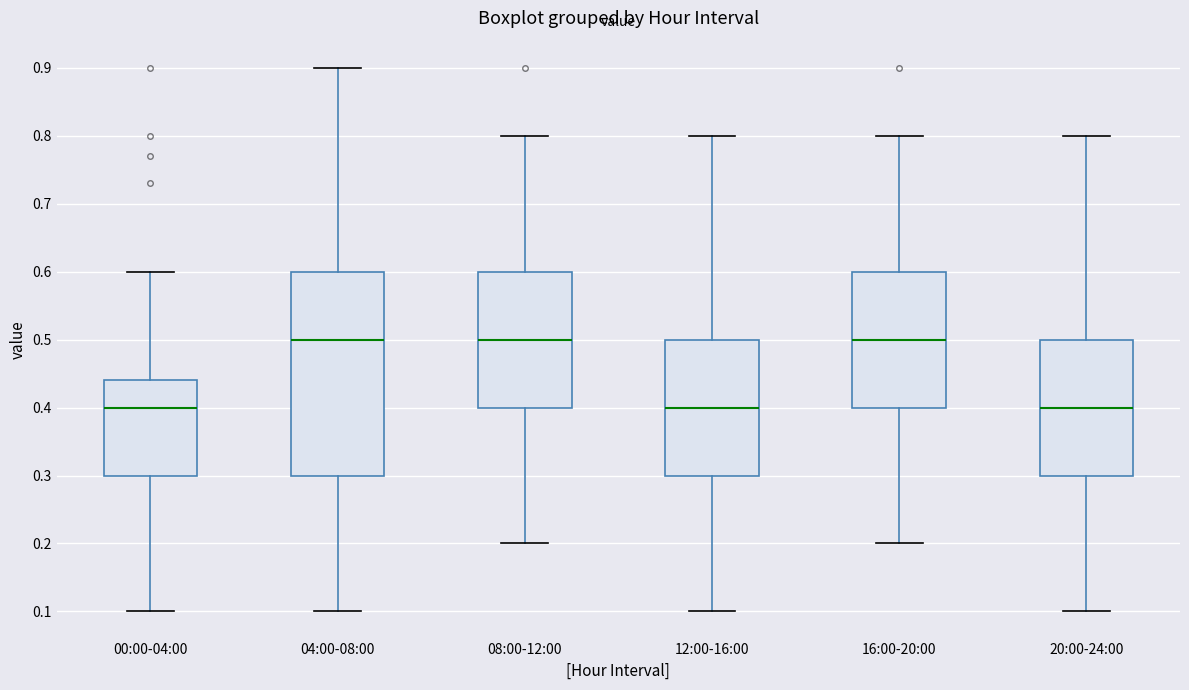

Reading left to right, transcribe this box plot: for each box, give where its median line is, the range the box spans, and where its two whiskers end, as read against the y-axis. The values are not printed on the chart, so give them approximately, as read against the axis.

00:00-04:00: median 0.40, box 0.30 to 0.44, whiskers 0.10 to 0.60
04:00-08:00: median 0.50, box 0.30 to 0.60, whiskers 0.10 to 0.90
08:00-12:00: median 0.50, box 0.40 to 0.60, whiskers 0.20 to 0.80
12:00-16:00: median 0.40, box 0.30 to 0.50, whiskers 0.10 to 0.80
16:00-20:00: median 0.50, box 0.40 to 0.60, whiskers 0.20 to 0.80
20:00-24:00: median 0.40, box 0.30 to 0.50, whiskers 0.10 to 0.80